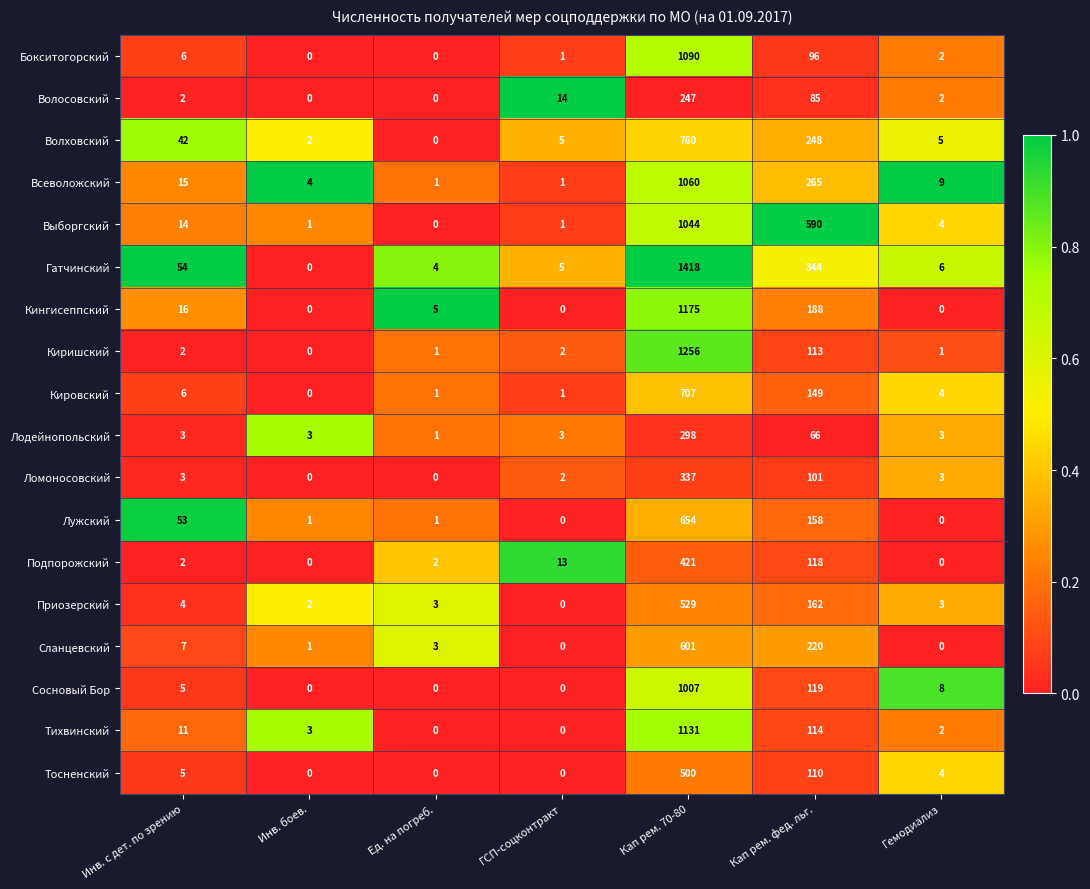

What is the highest value of the Подпорожский series?

421